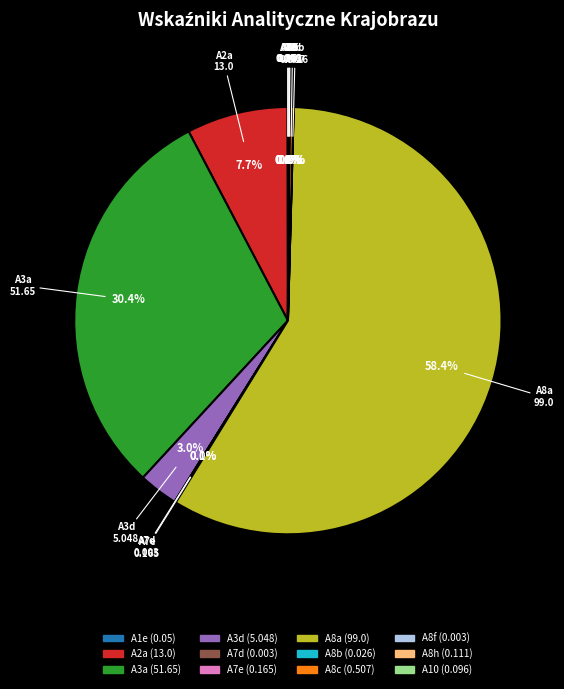

Which has a higher value, A2a or A8a?

A8a